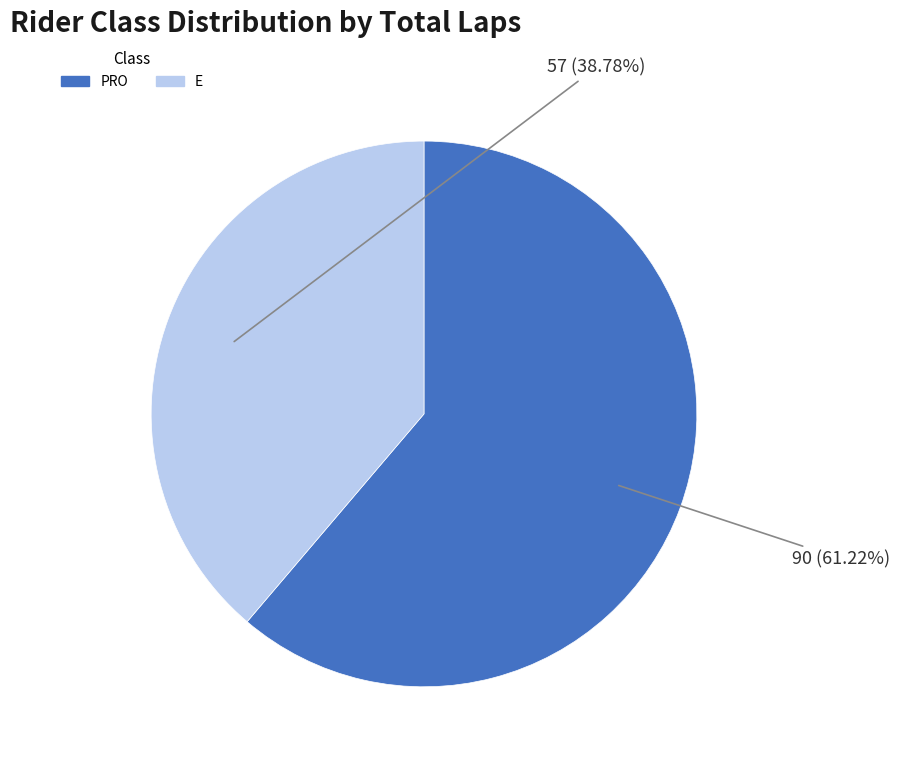

Which category has the smallest portion of the pie?

E